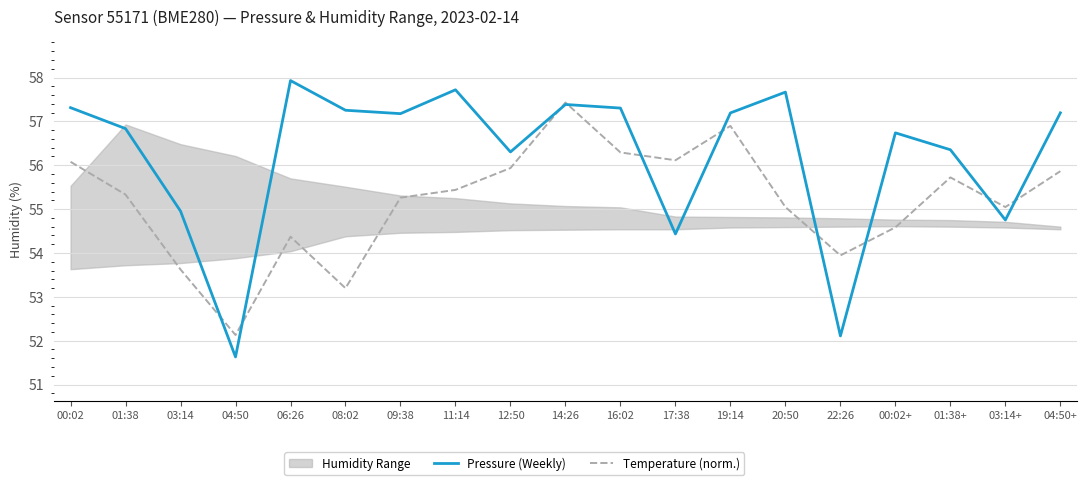

What is the difference between the maximum and minimum values in the Temperature (norm.) series?

5.3